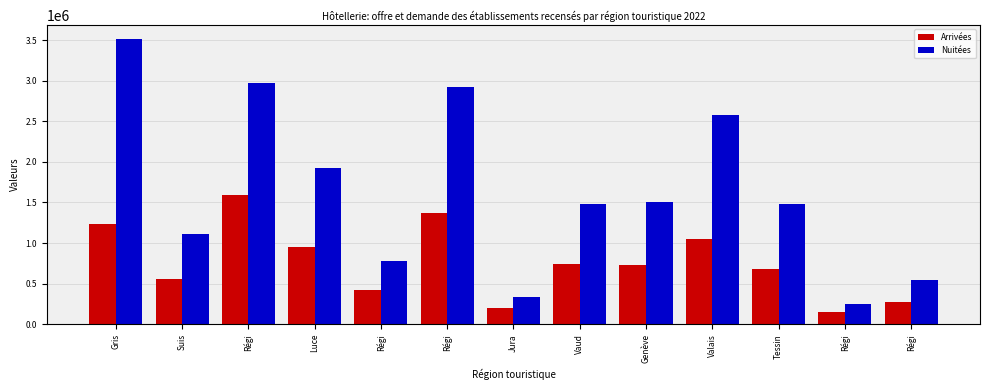

Reading left to right, transcribe all the data shown in this chart.

Arrivées: Gris=1235018	Suis=553674	Régi=1598007	Luce=957247	Régi=423301	Régi=1365929	Jura=193665	Vaud=746066	Genève=732677	Valais=1047103	Tessin=676971	Régi=154963	Régi=276690
Nuitées: Gris=3509489	Suis=1114620	Régi=2966232	Luce=1925799	Régi=781604	Régi=2921379	Jura=333240	Vaud=1486989	Genève=1502431	Valais=2578568	Tessin=1485212	Régi=252092	Régi=547105